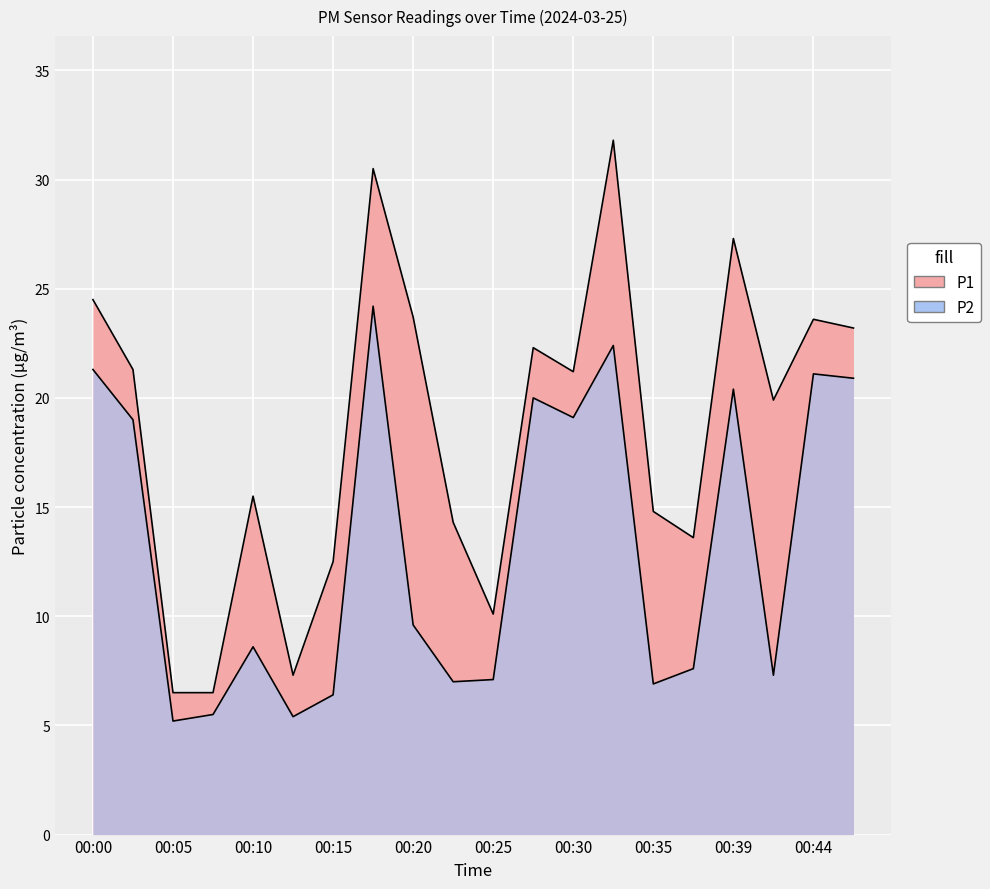

True or false: P2 has a value of 12.5 at 00:27.

False